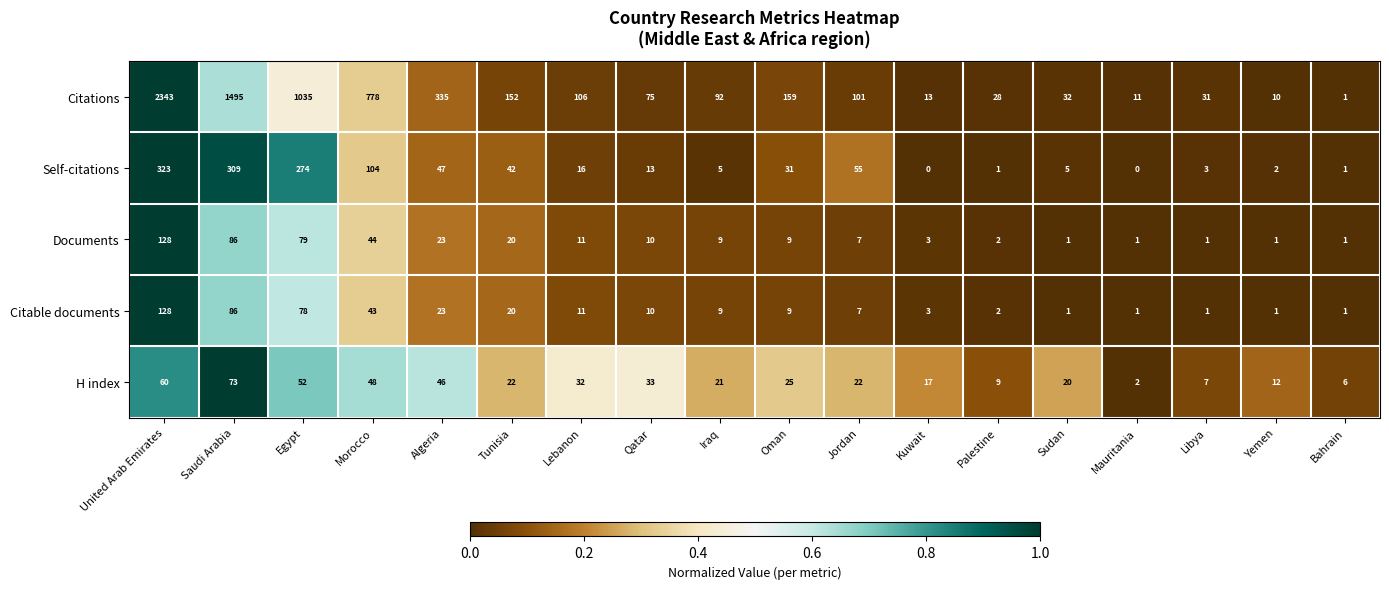

What is the difference between the maximum and second lowest values in the H index series?

67